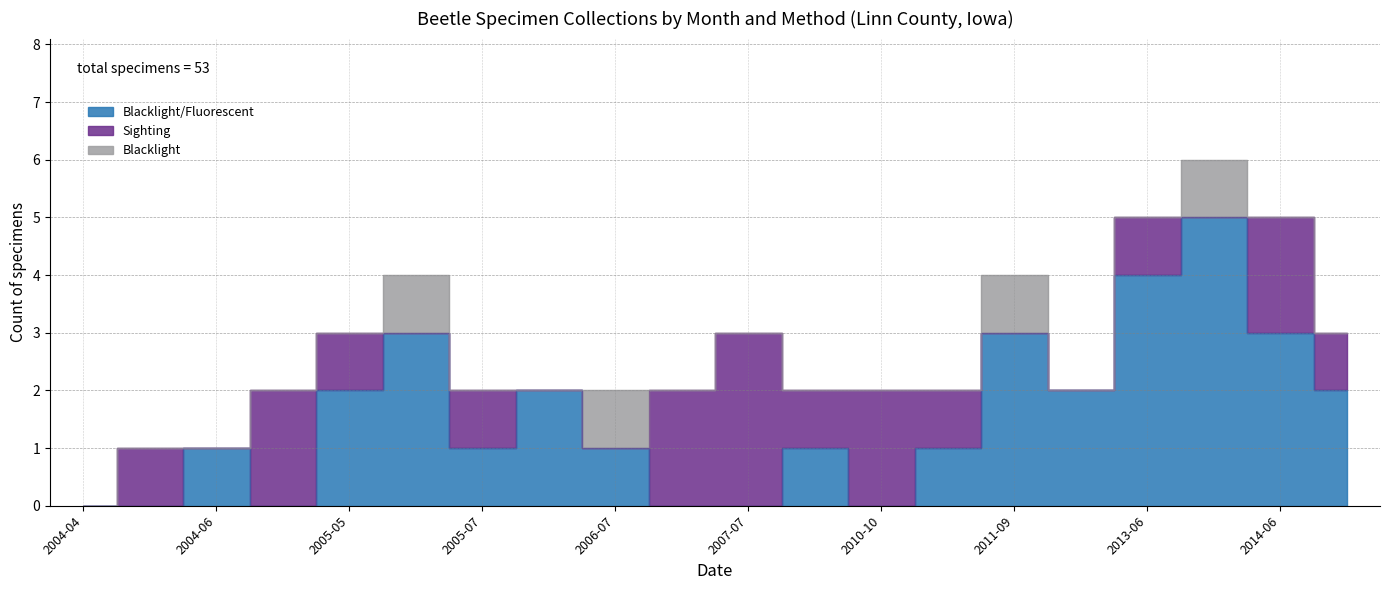

What is the spread (max minus min) of values at 2005-04?

2